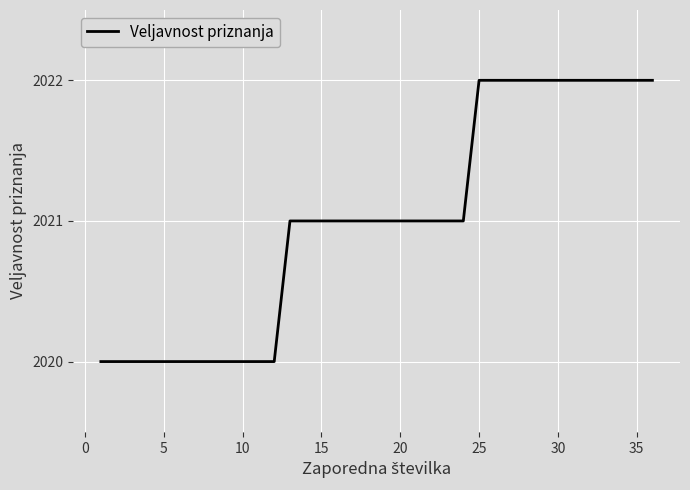

What is the minimum value shown in the chart?

2020